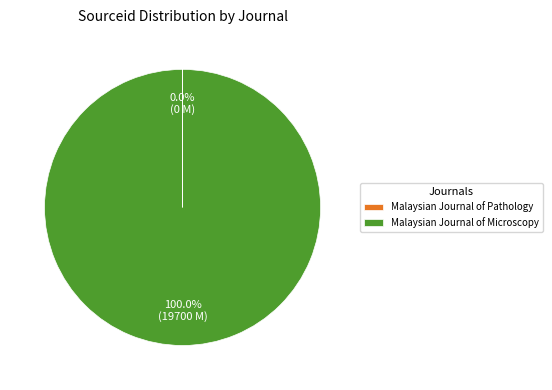

To the nearest percent, what is the average slice percentage?

50%